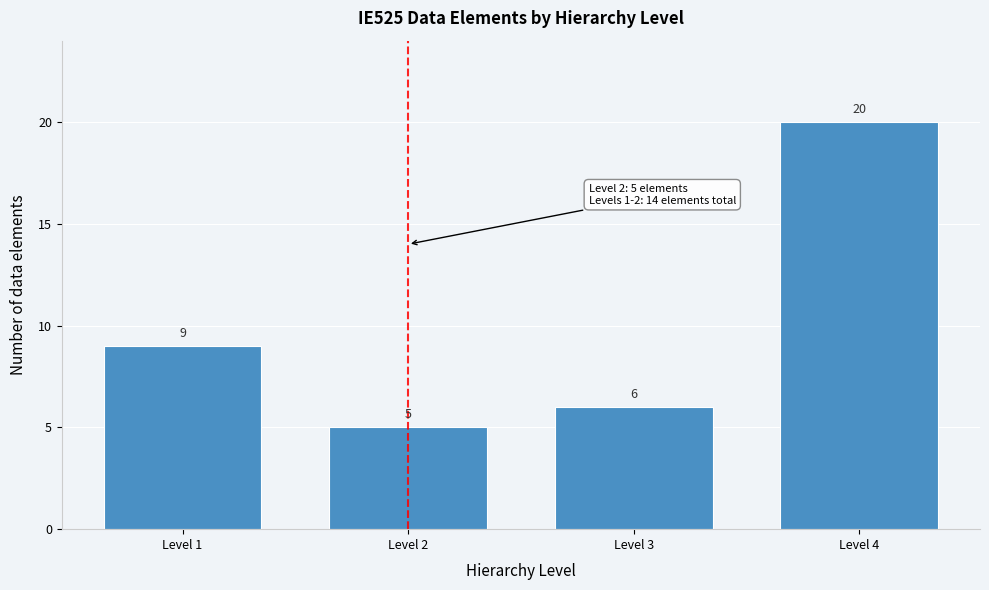

Reading left to right, list all the values displayed in this chart.

Level 1=9	Level 2=5	Level 3=6	Level 4=20